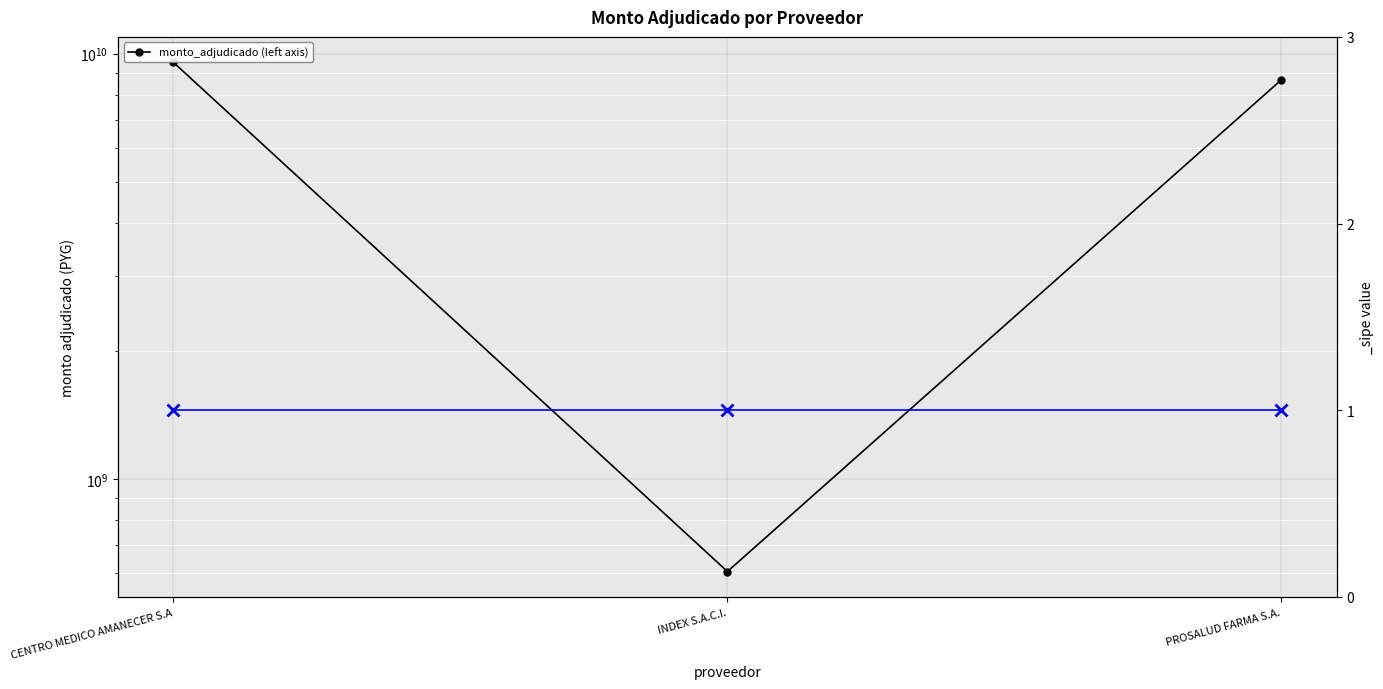

Rank the categories by value from highest to lowest.

CENTRO MEDICO AMANECER S.A, PROSALUD FARMA S.A., INDEX S.A.C.I.